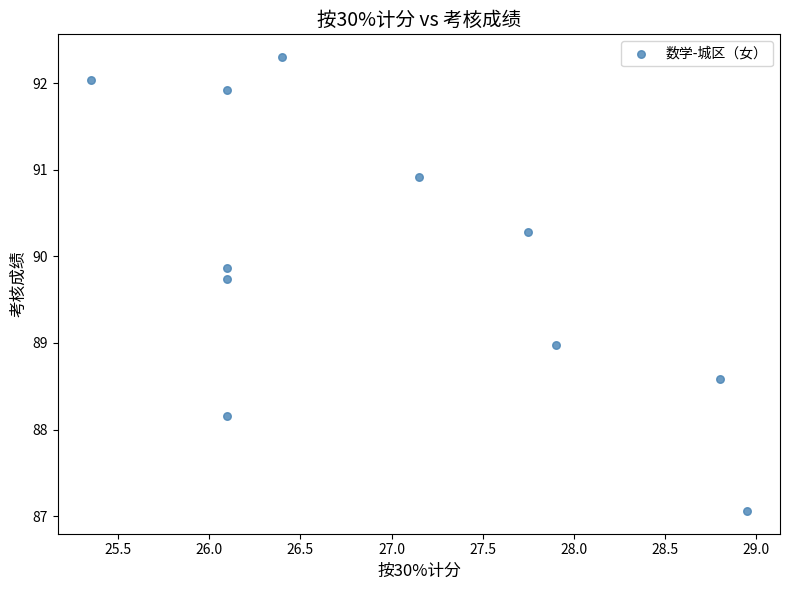

What is the range of X values (max minus min)?

3.6